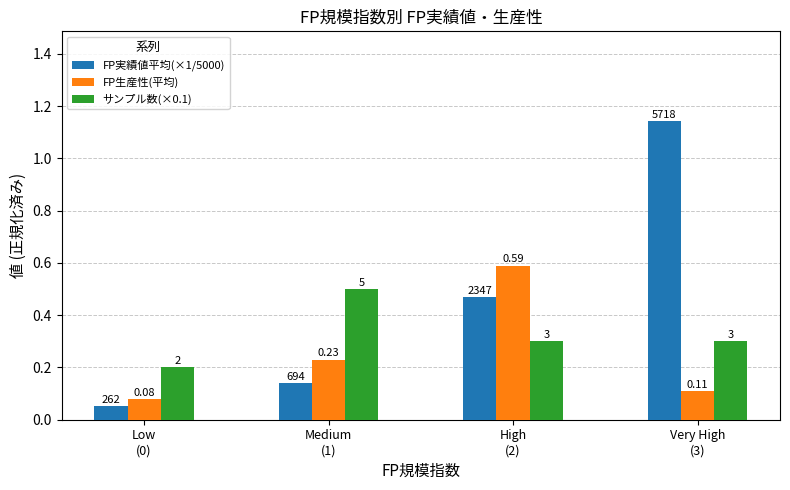

How many bars are there in total?

12